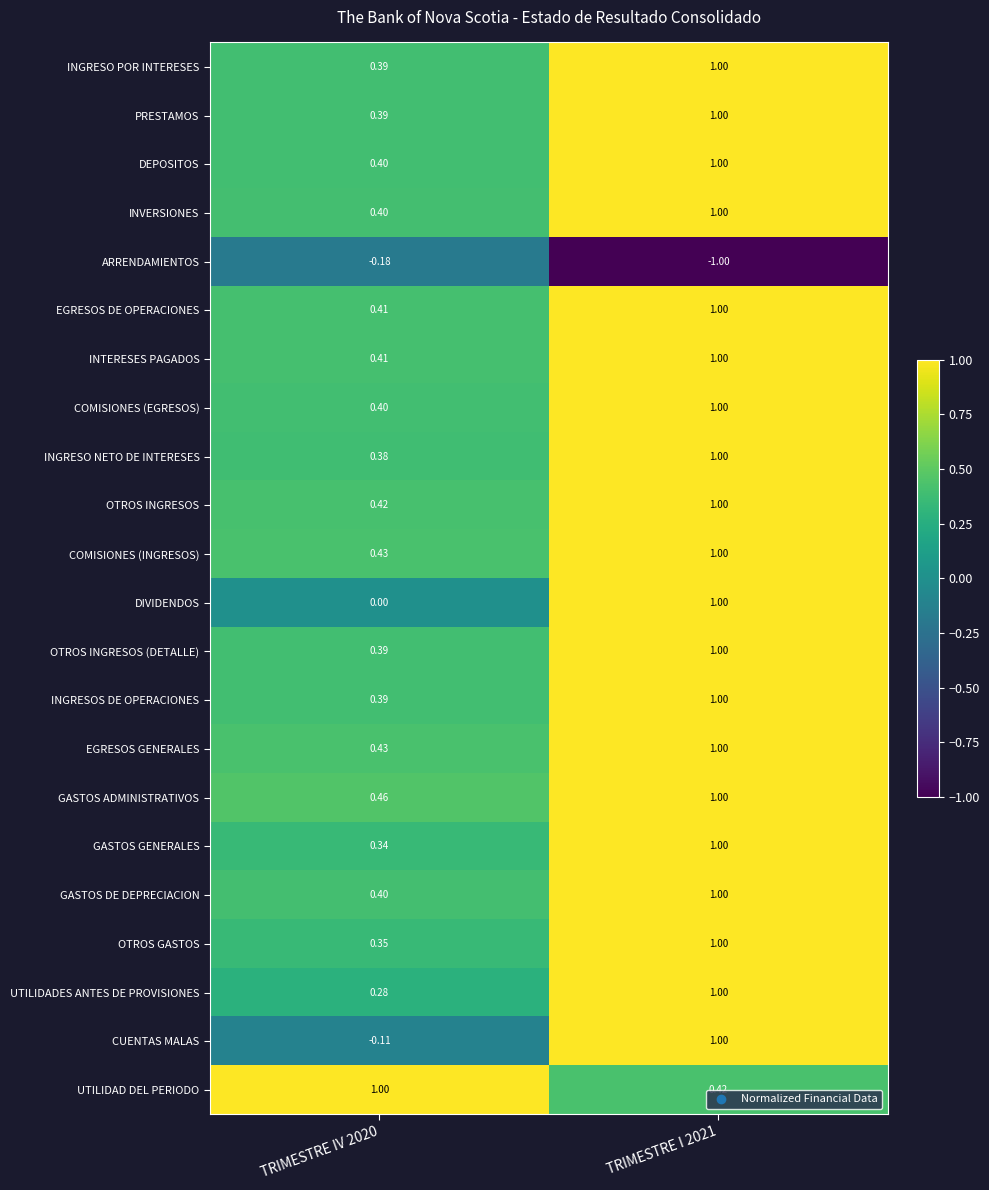

Which series has the largest total across all categories?

GASTOS ADMINISTRATIVOS